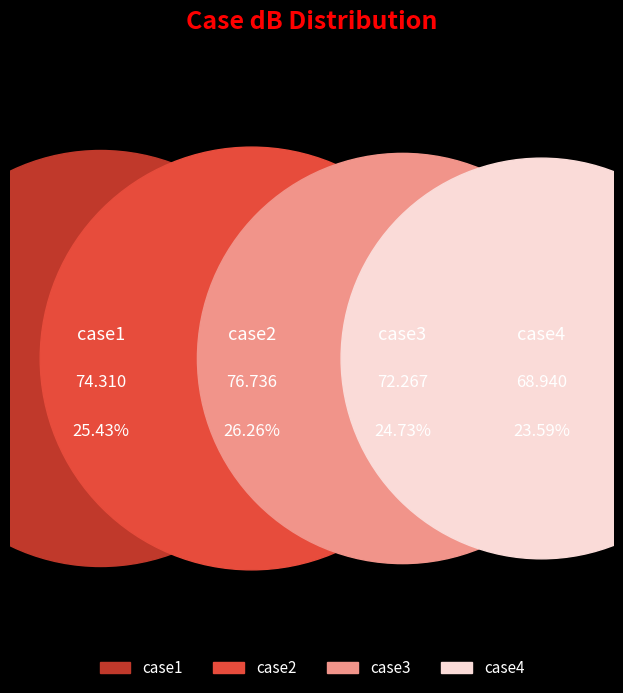

Which has a higher value, case2 or case3?

case2